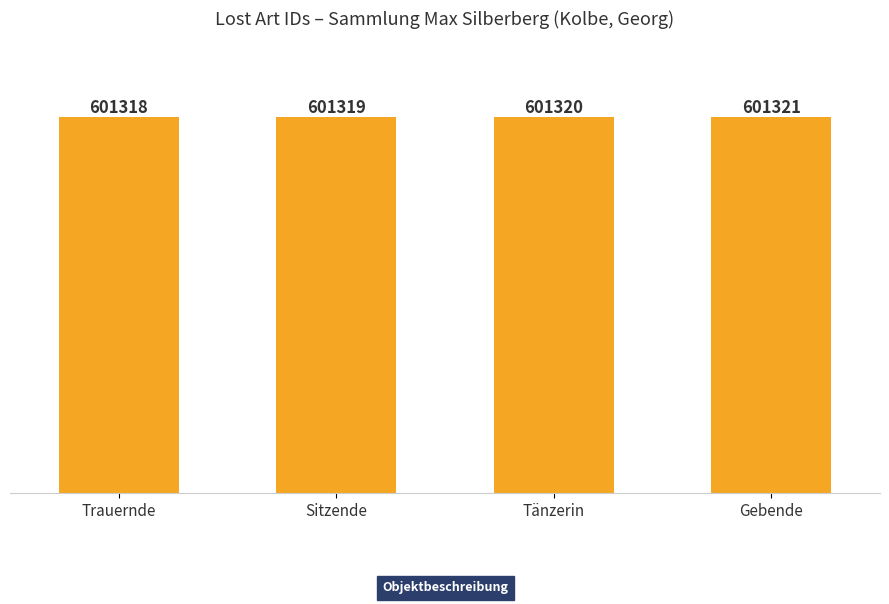

At which category does the chart reach its minimum across all series?

Trauernde